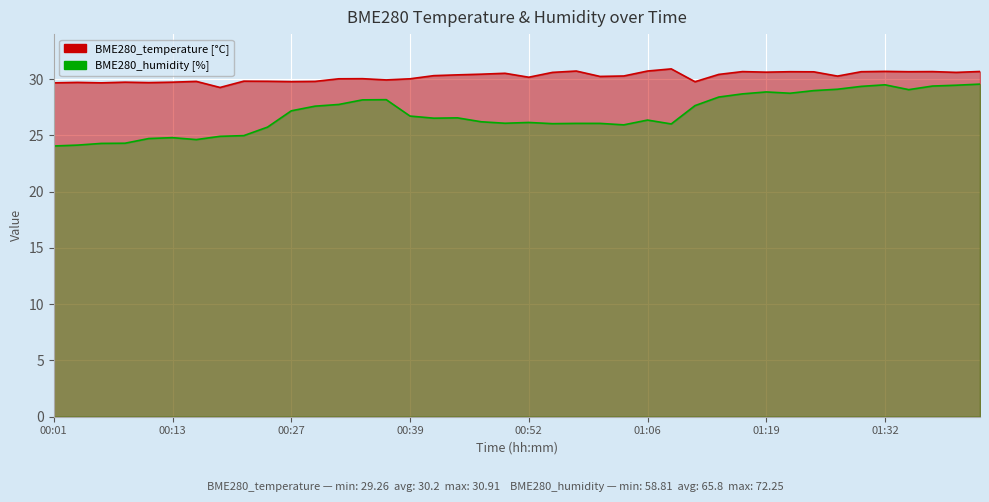

Which series changed the most between 01:16 and 01:21?

BME280_humidity